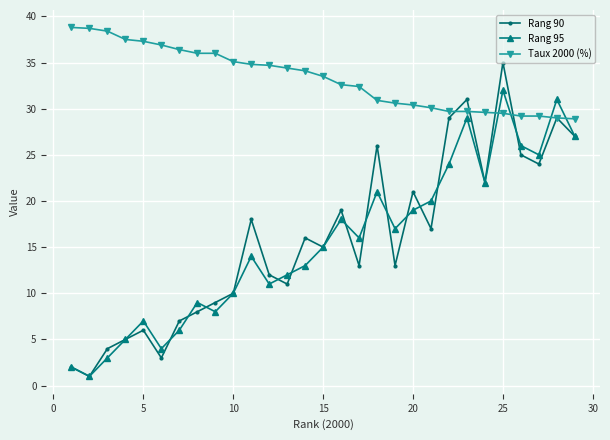

List the series in order of their peak value, highest first.

Taux 2000 (%), Rang 90, Rang 95